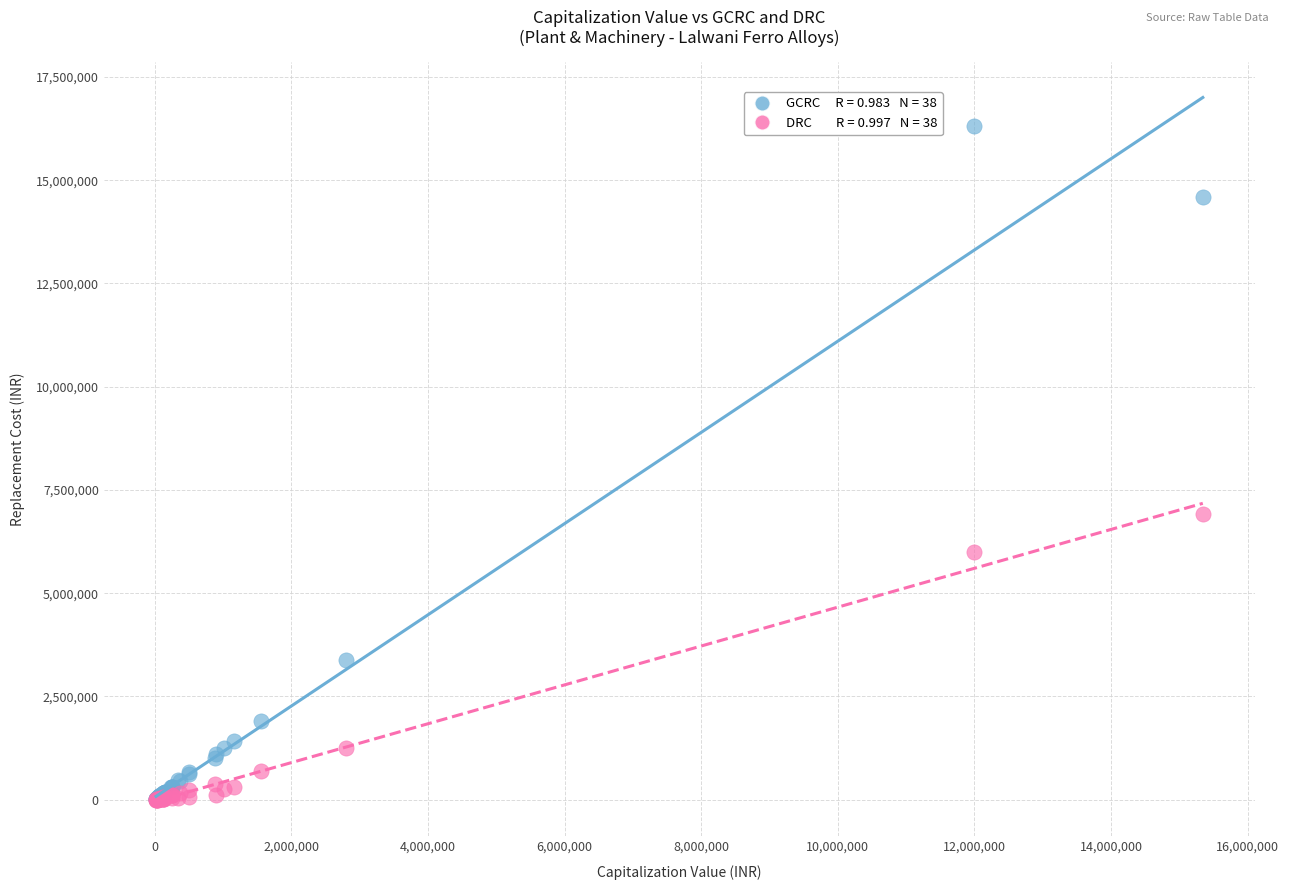

Across all series, what Y value is closest to 8154078?

6909282.7